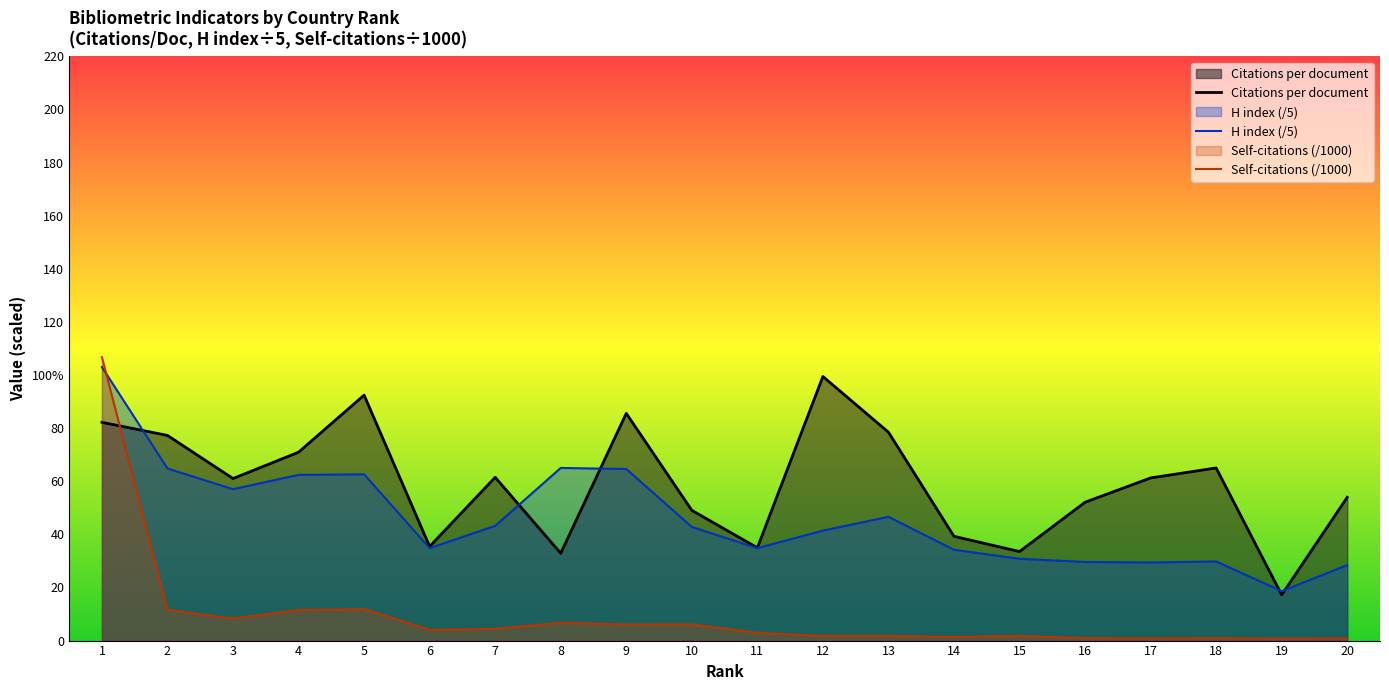

What is the difference between the maximum and minimum values in the Citations per document series?

82.2